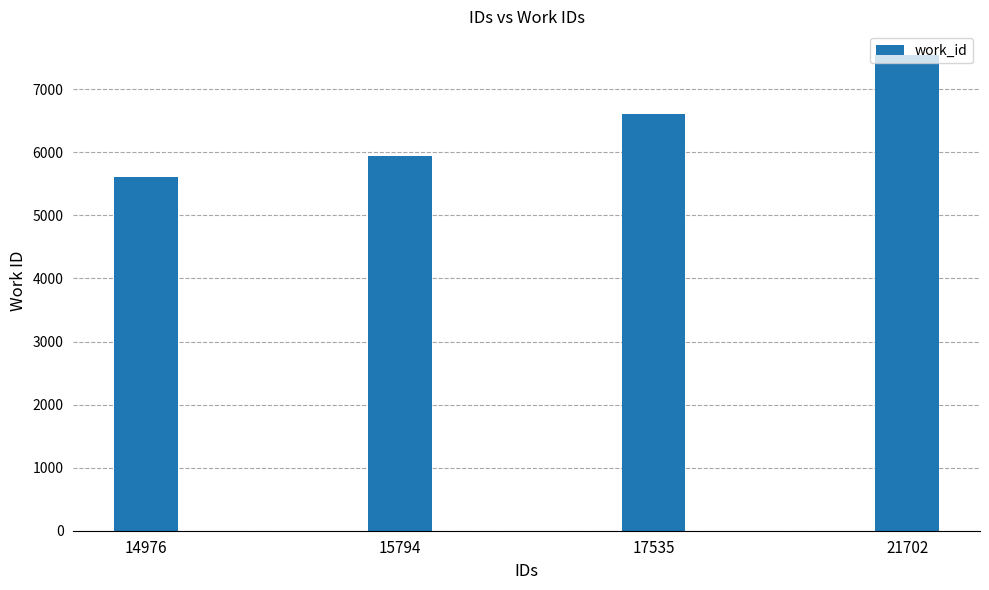

What is the minimum value shown in the chart?

5604